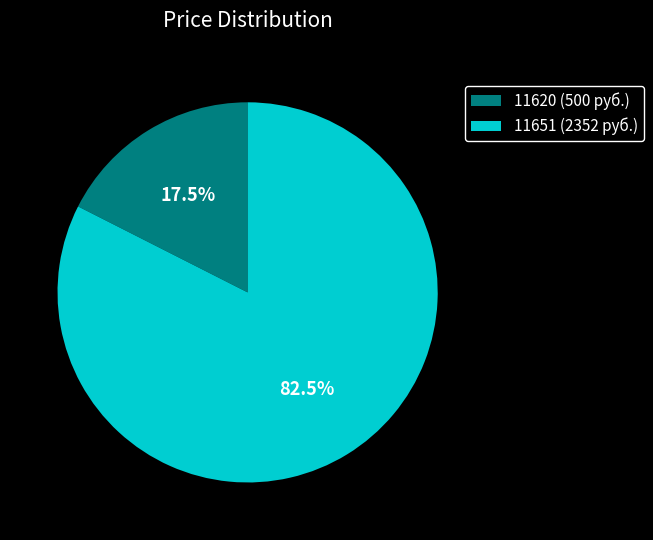

To the nearest percent, what is the average slice percentage?

50%